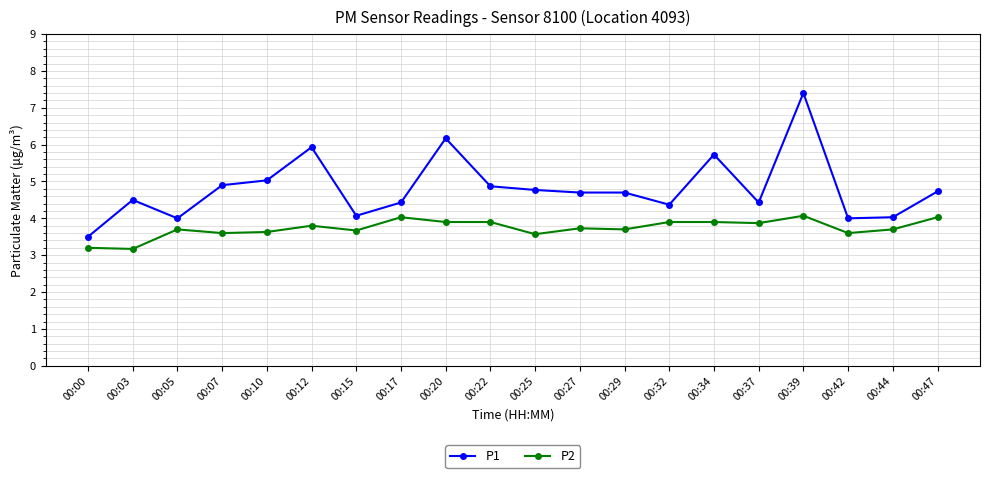

What is the smallest value displayed?

3.2